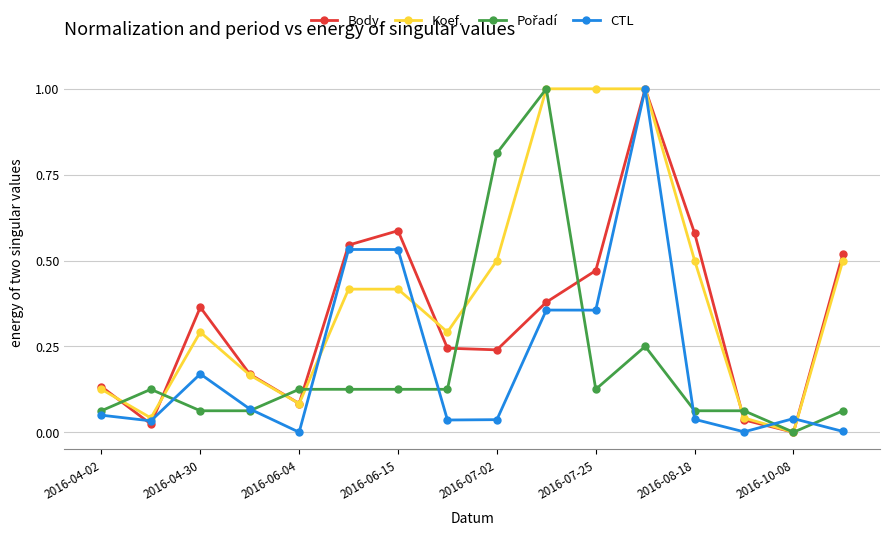

Does the chart have visible grid lines?

Yes